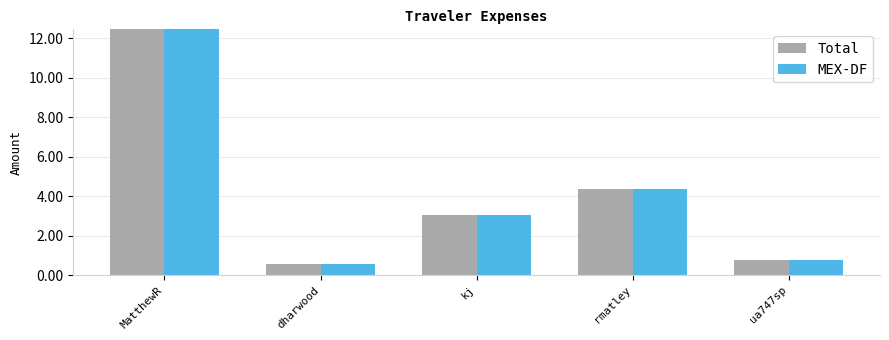

What are all the series names shown in the legend?

Total, MEX-DF